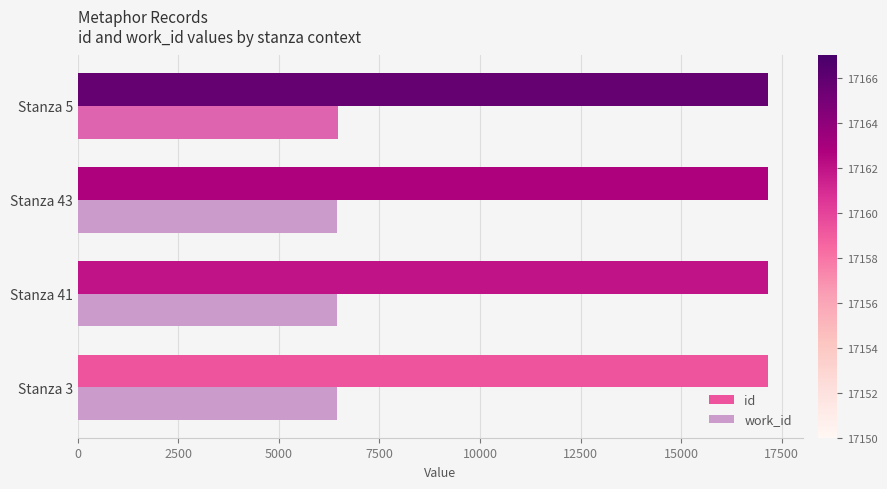

The value of id at Stanza 3 is 17150. True or false?

True